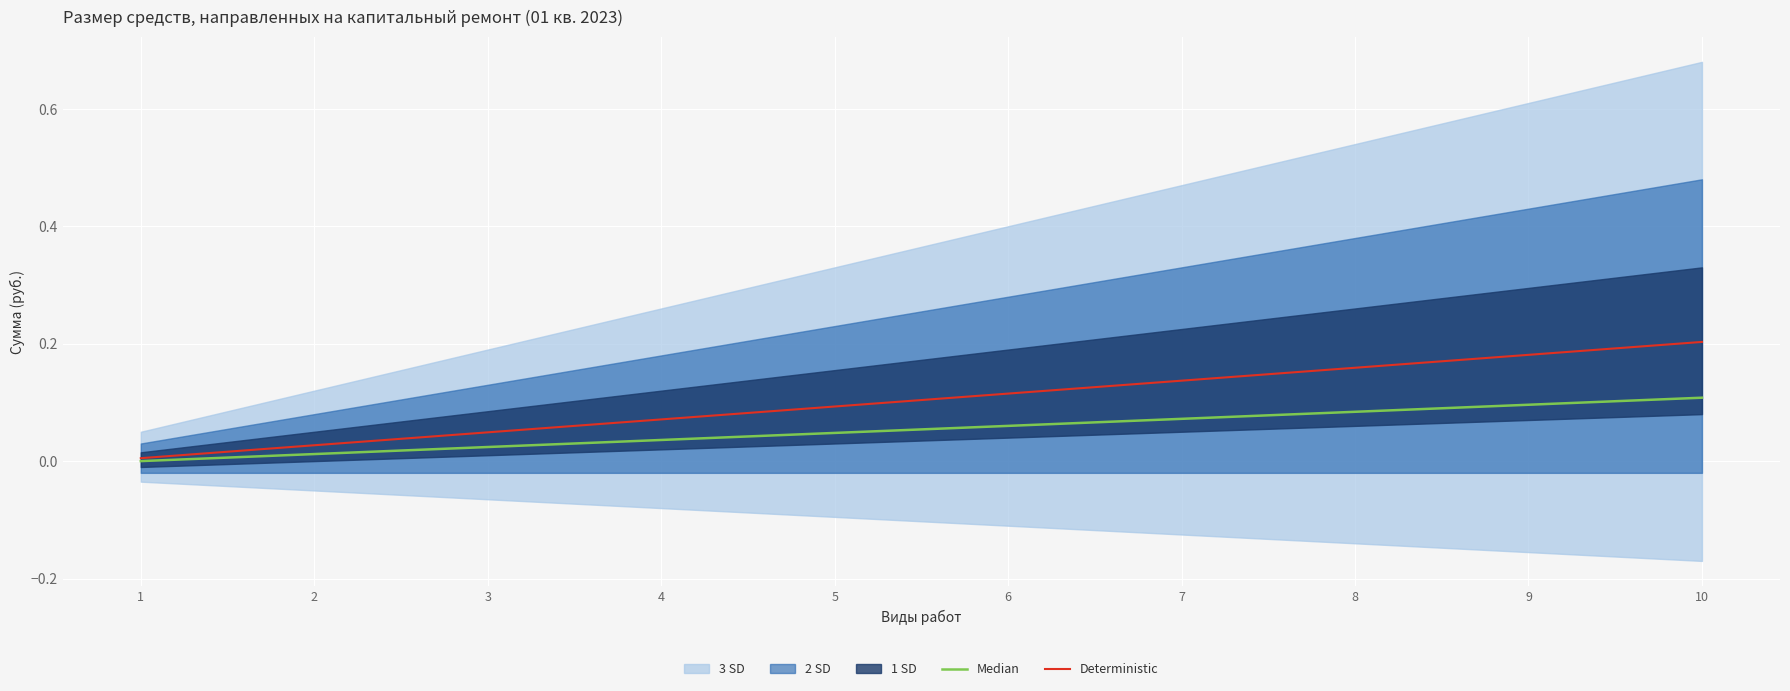

Is it true that Median equals 0.0 at 3?

True